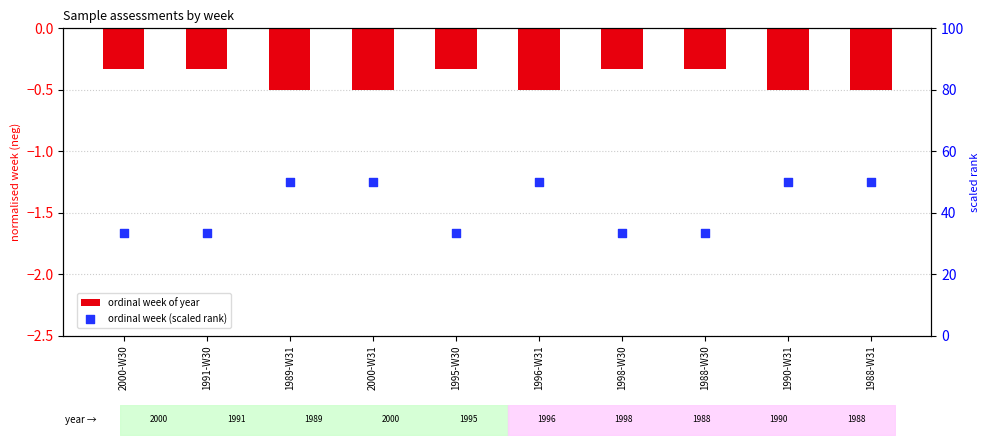

At how many categories does at least one series exceed 8?

10